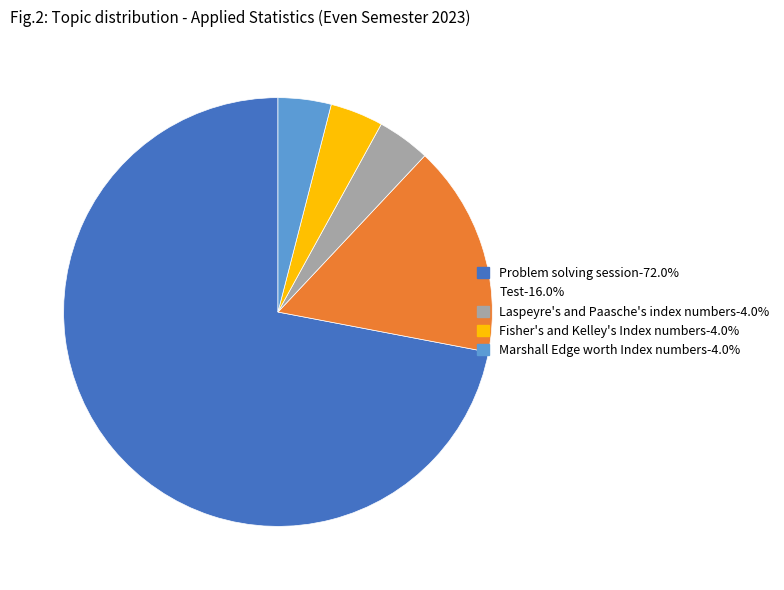

True or false: Problem solving session accounts for 72% of the total.

True